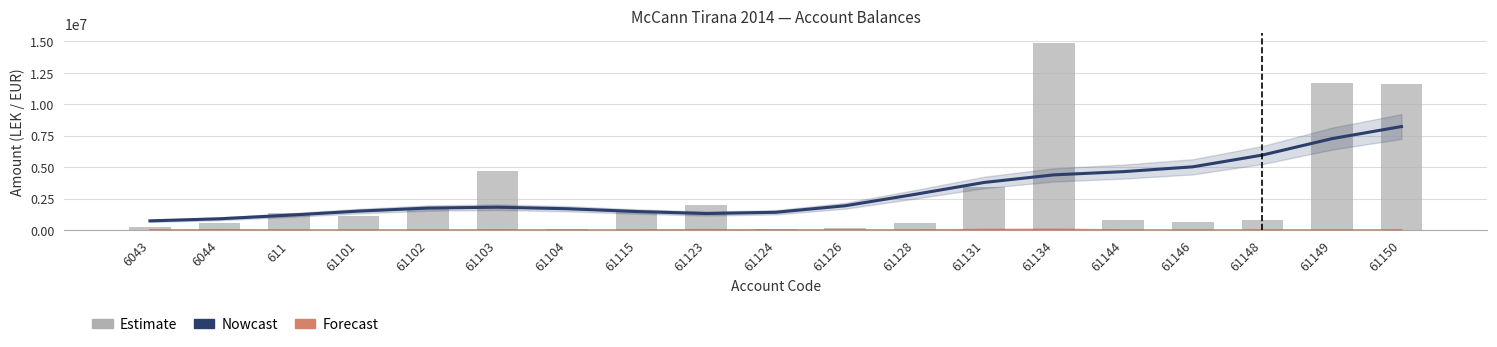

What position from the left is 61102?

5